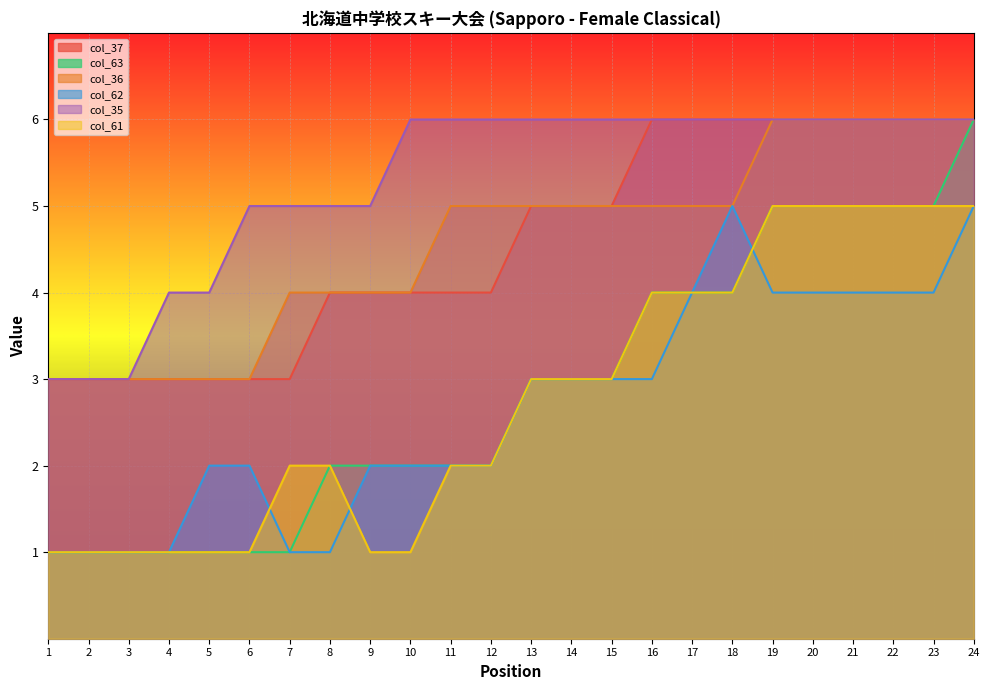

Which series changed the most between 13 and 16?

col_37